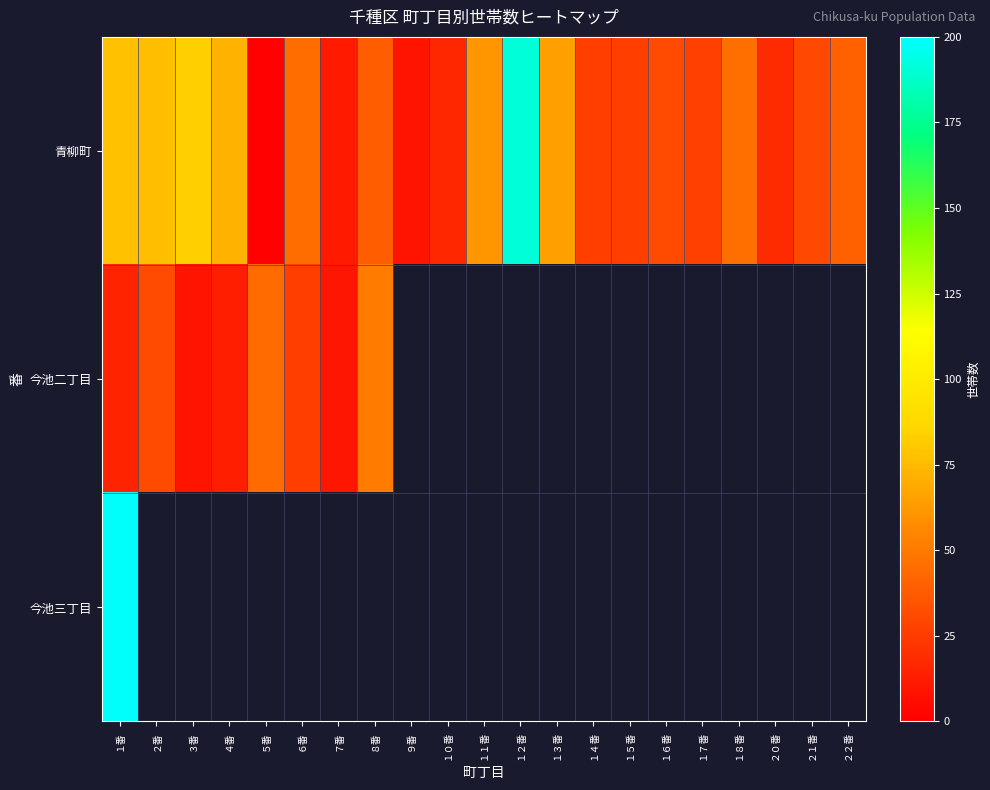

Between ２１番 and ２２番, which series saw the biggest shift?

青柳町